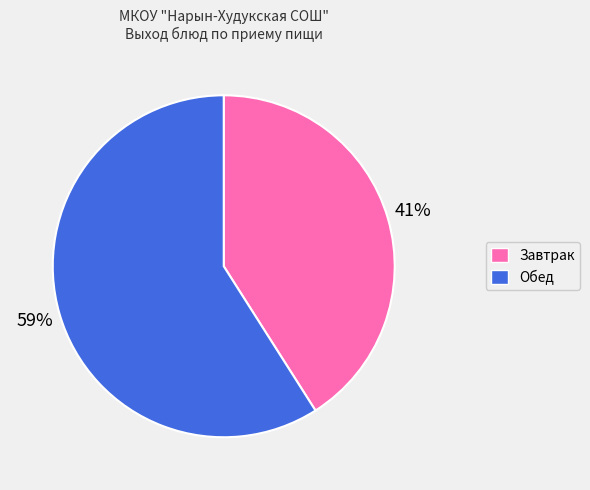

Combined, do Обед and Завтрак account for over 50%?

Yes